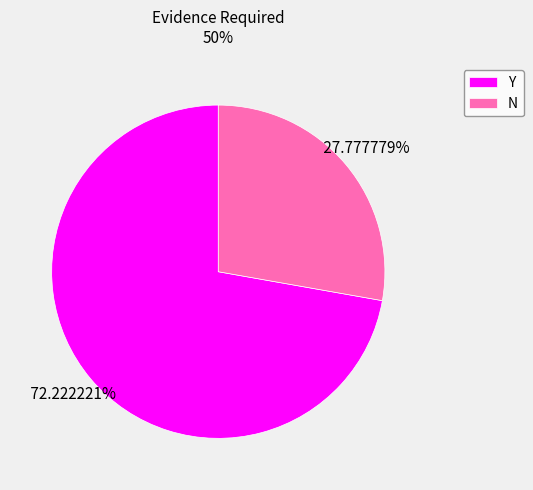

Is there any slice that represents more than half of the pie?

Yes